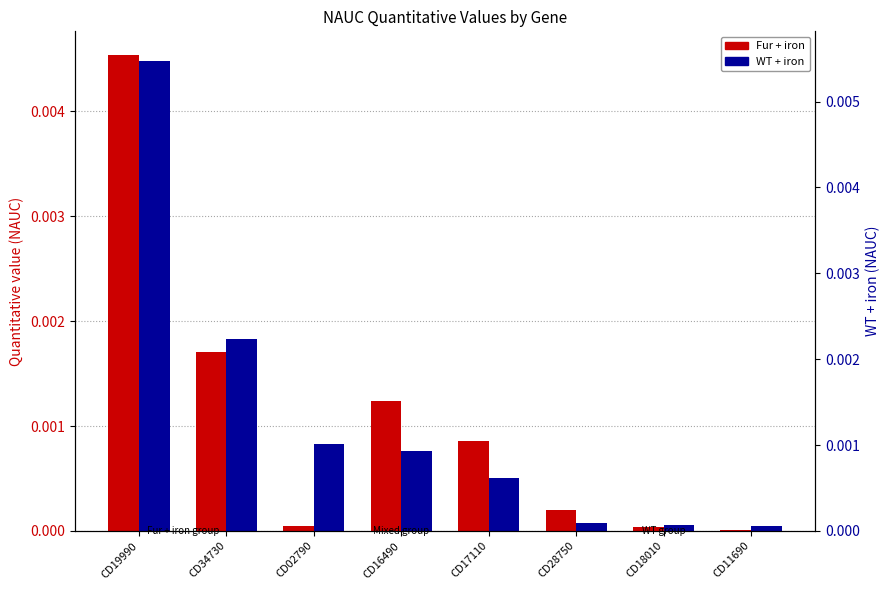

At how many categories does at least one series exceed 0?

8